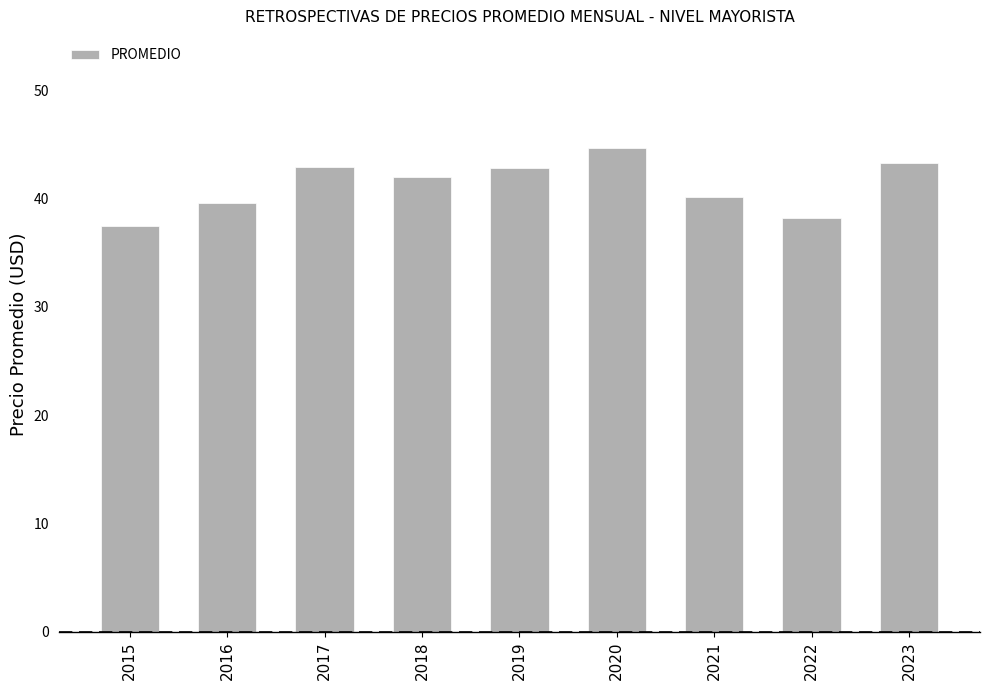

What is the approximate value at 2020?

44.7